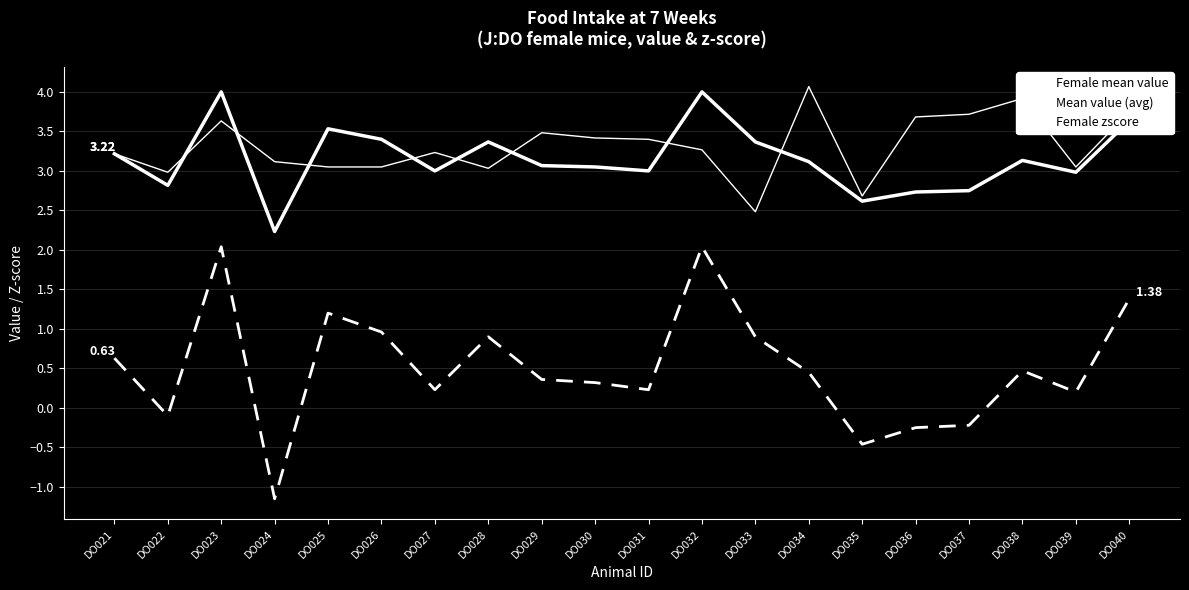

How many lines are shown in the chart?

3